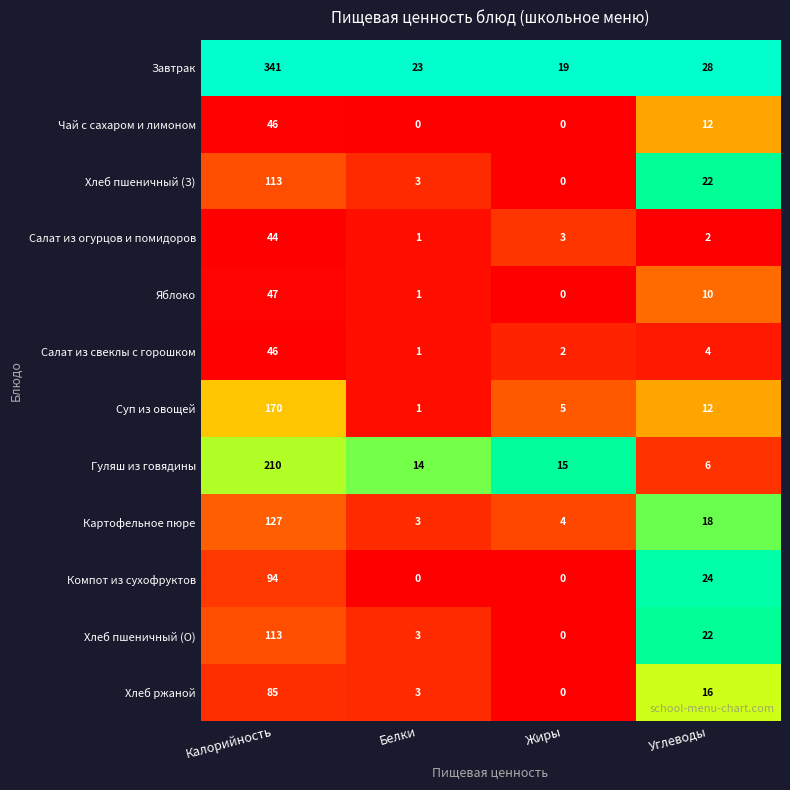

What is the maximum value for Салат из свеклы с горошком?

46